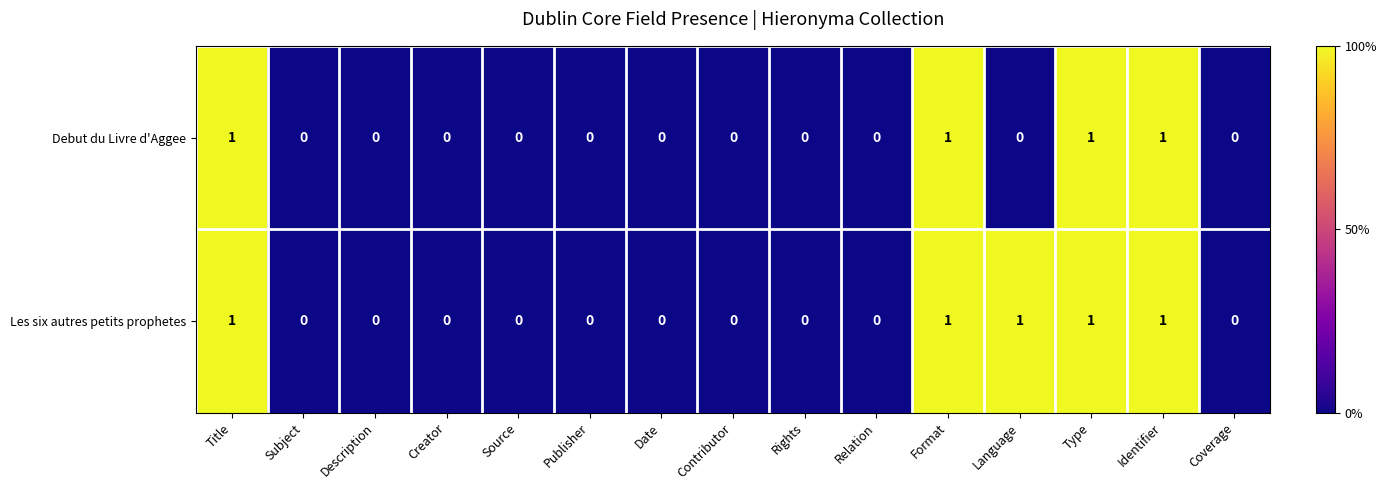

What is the spread (max minus min) of values at Language?

1